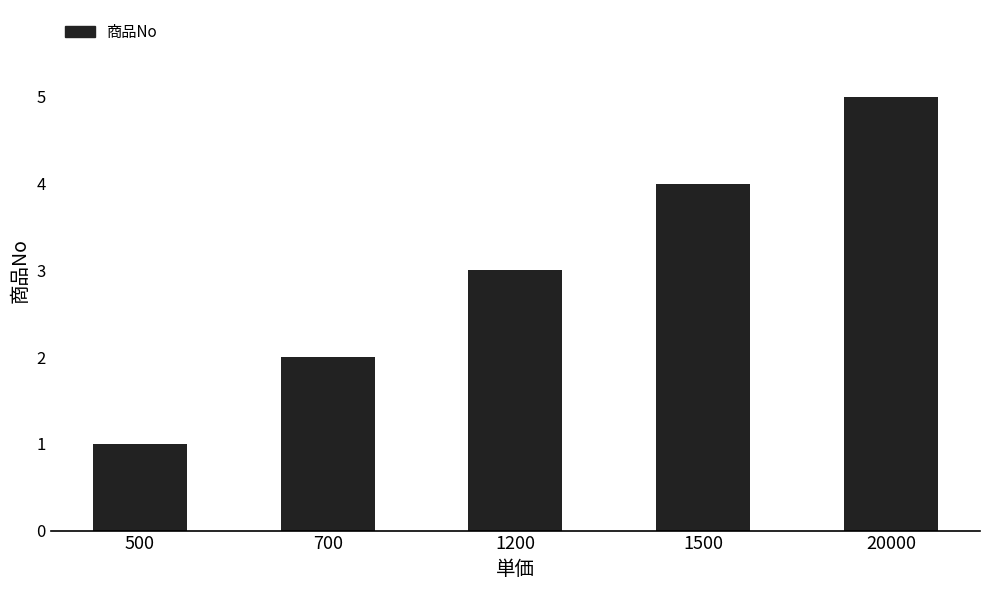

What is the difference between the maximum and second lowest values?

3